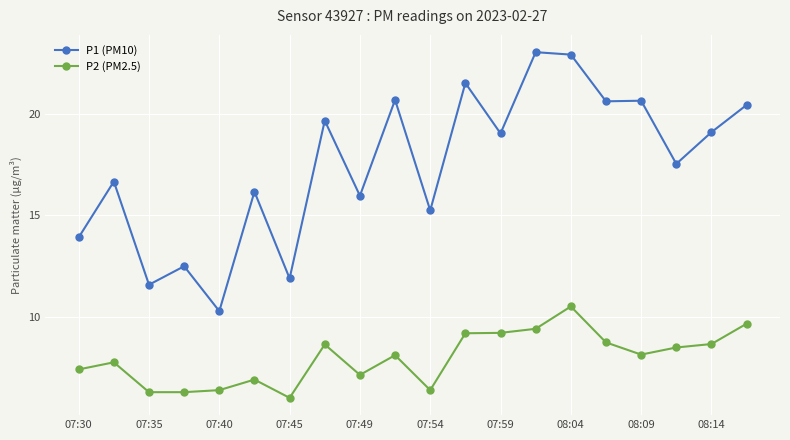

True or false: P2 (PM2.5) has more than 2 points higher than both neighbors.

True